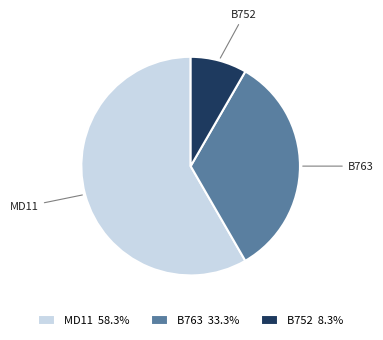

Is there a majority slice in this chart?

Yes